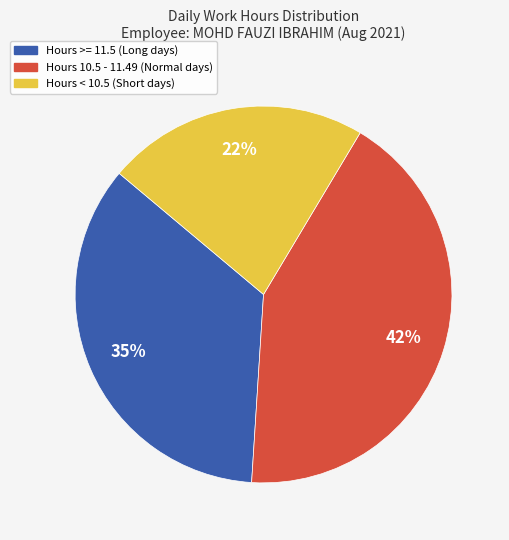

To the nearest percent, what is the difference between the largest and smallest slice percentages?

20%